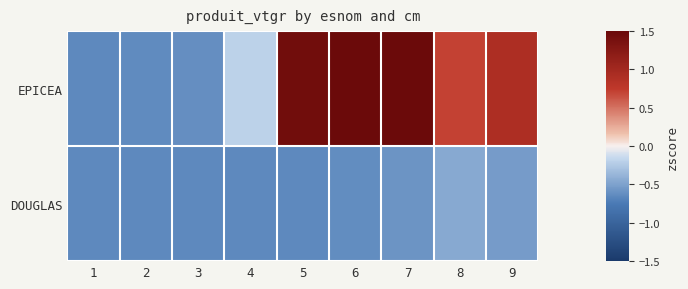

What is the total value across all series at 9?

0.4